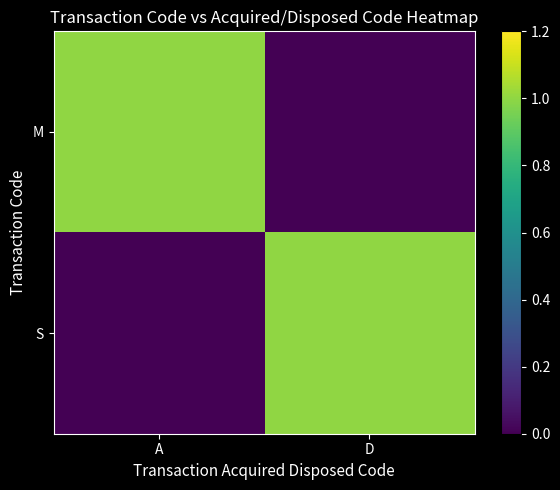

Reading left to right, what are all the values shown in this chart?

M: A=1	D=0
S: A=0	D=1